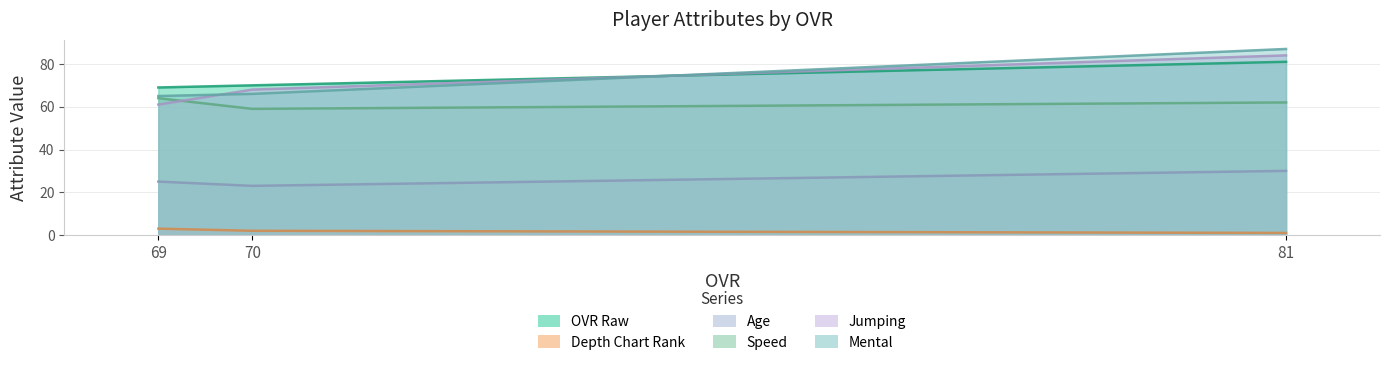

At 81, list the series in order from smallest to largest.

depth_chart_rank, age, speed, ovr_raw, jumping, mental